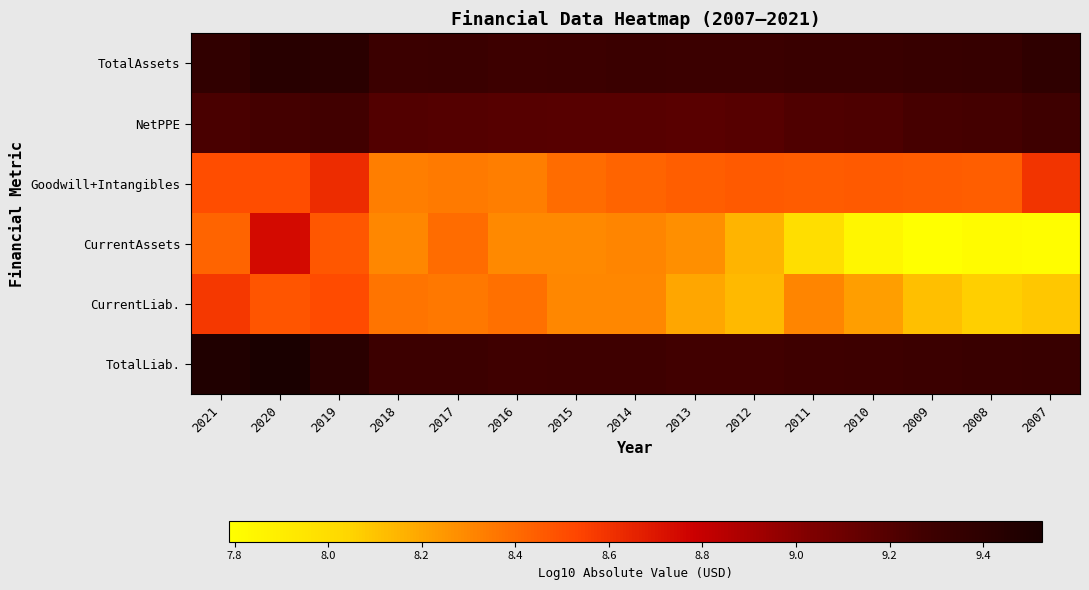

Rank the series at 2014 from lowest to highest value.

CurrentLiab., CurrentAssets, Goodwill+Intangibles, NetPPE, TotalLiab., TotalAssets